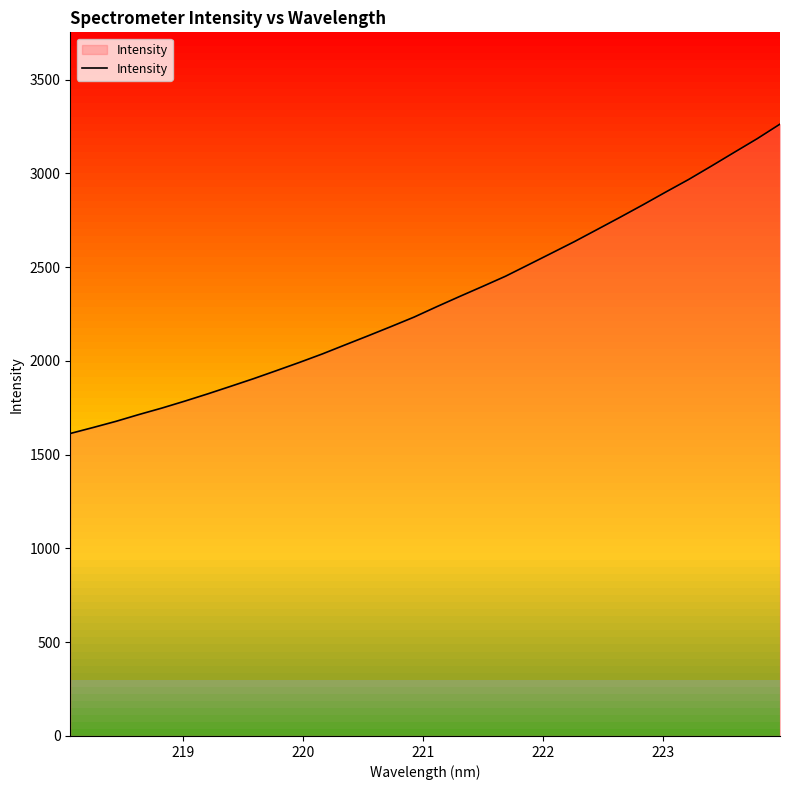

Reading left to right, transcribe all the data shown in this chart.

1613.2	1645.1	1678.1	1714.4	1748.8	1785.8	1824.5	1864.8	1905.5	1948.5	1992.1	2037.3	2085.9	2134.1	2183.3	2233.5	2289.5	2343.9	2397.3	2451.7	2512.7	2574.0	2635.6	2700.5	2765.7	2832.1	2900.4	2967.4	3039.2	3112.4	3185.1	3263.0